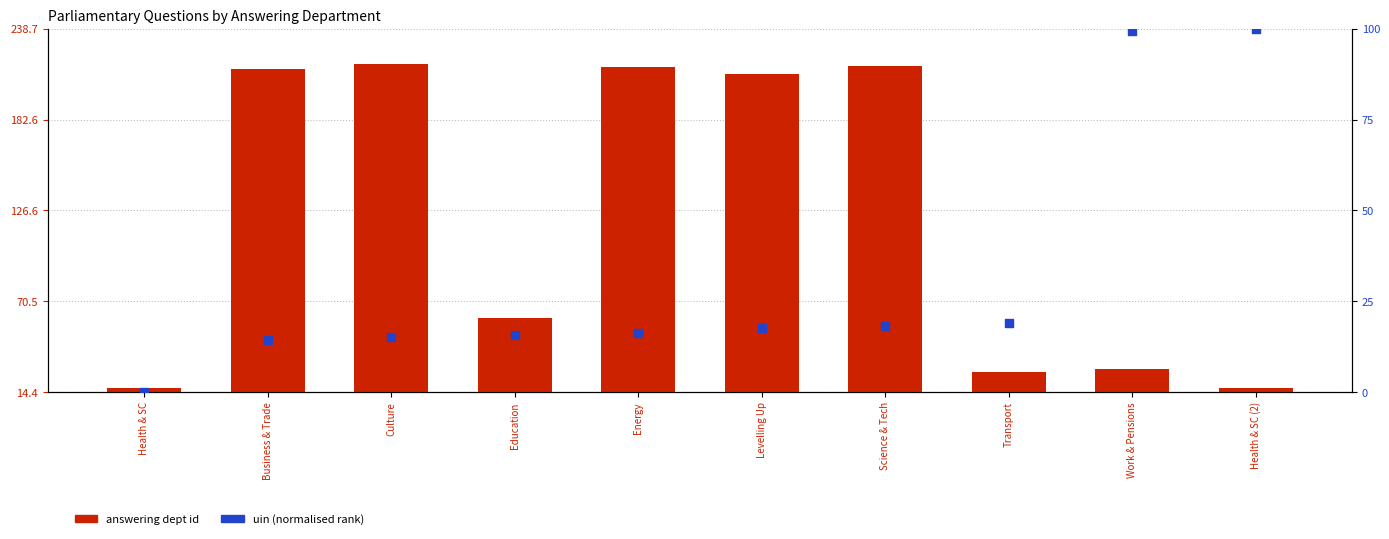

What is the total value across all series at Business & Trade?

228.4